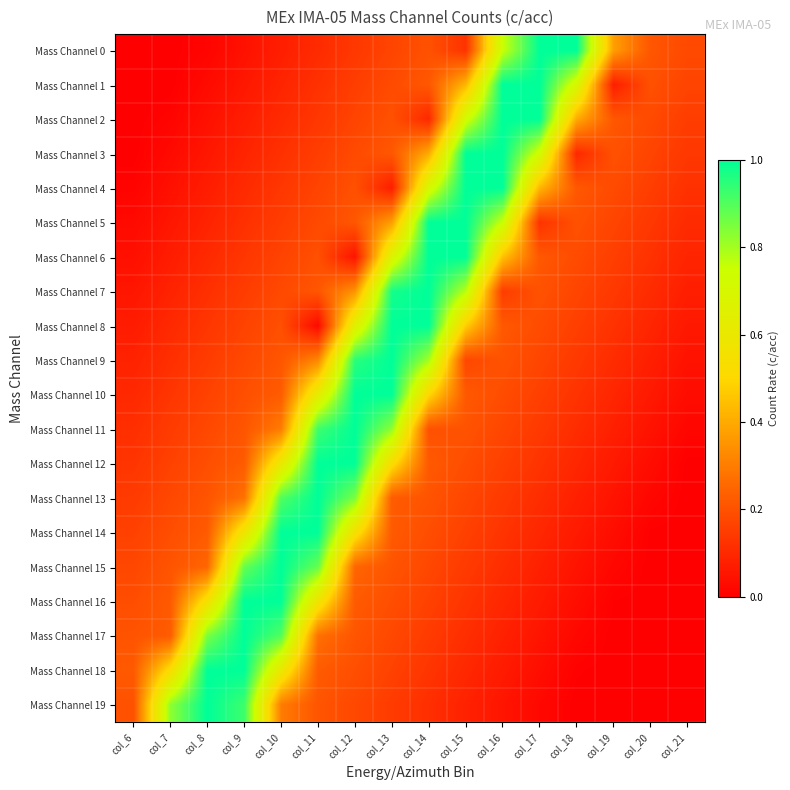

List the series in order of their peak value, lowest first.

Mass Channel 0, Mass Channel 1, Mass Channel 2, Mass Channel 3, Mass Channel 4, Mass Channel 5, Mass Channel 6, Mass Channel 7, Mass Channel 8, Mass Channel 9, Mass Channel 10, Mass Channel 11, Mass Channel 12, Mass Channel 13, Mass Channel 14, Mass Channel 15, Mass Channel 16, Mass Channel 17, Mass Channel 18, Mass Channel 19